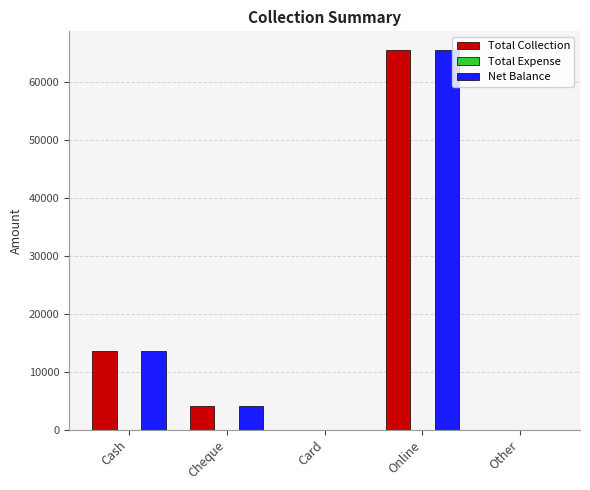

At which label is Net Balance closest to 32750?

Cash